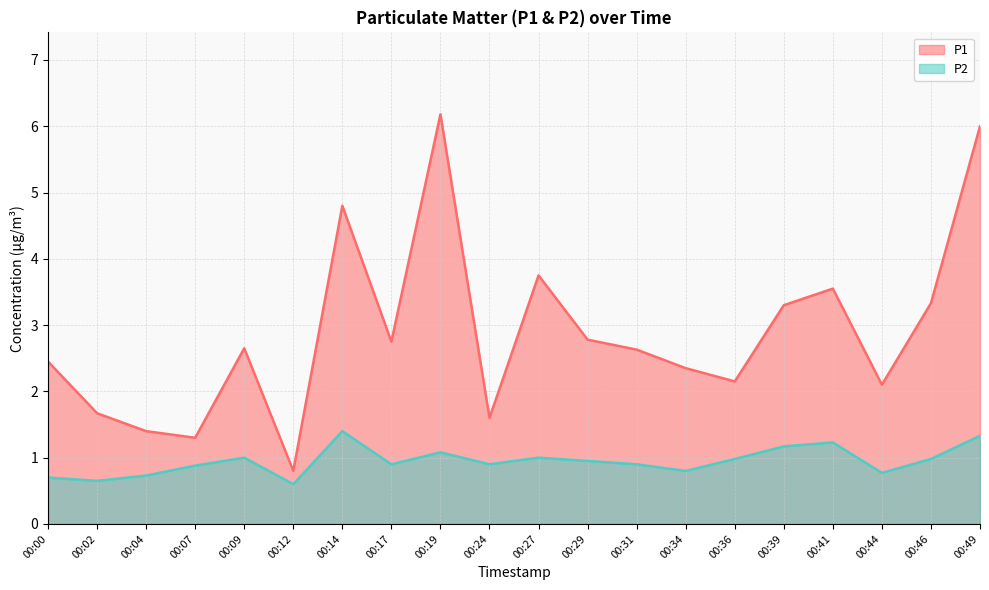

What is the value of the P1 point at the 15th from the left?

2.1